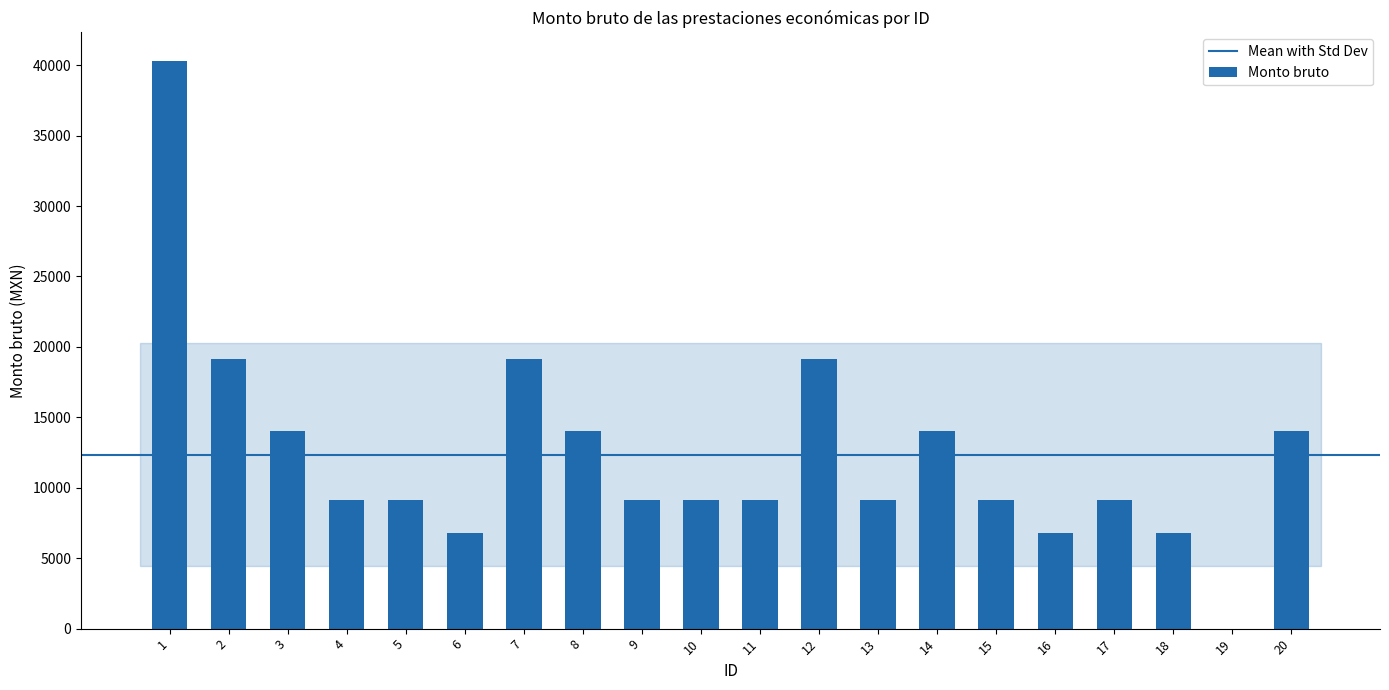

How many values are above zero?

19